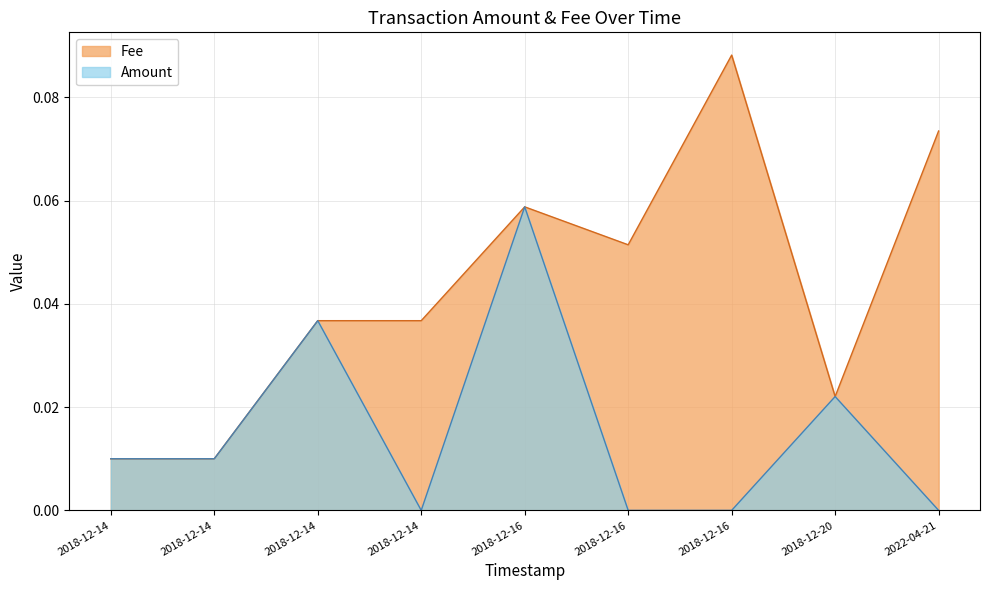

True or false: Amount has a value of 0.0 at 2022-04-21.

False